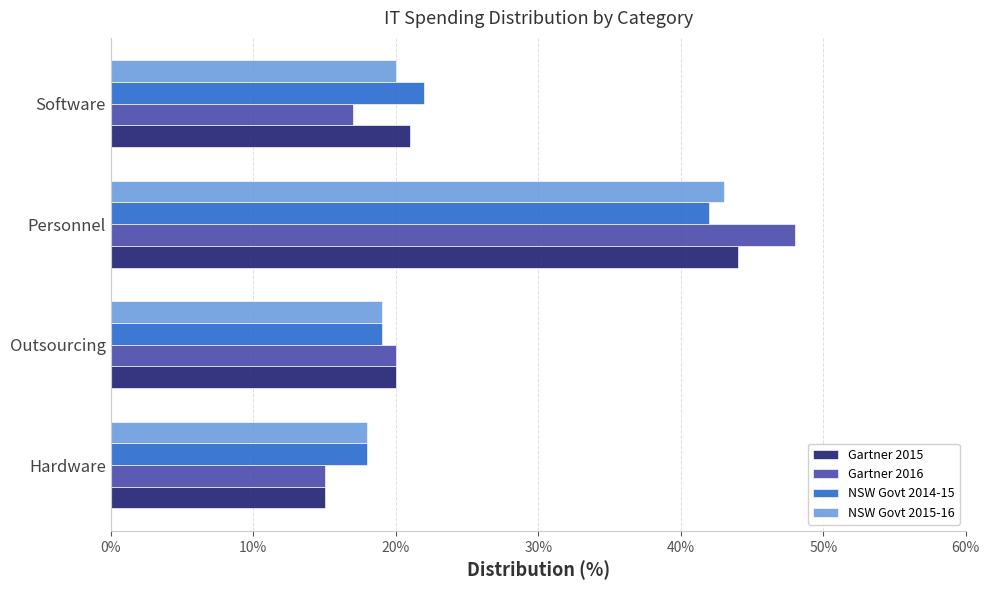

At which category is the sum across all series the highest?

Personnel